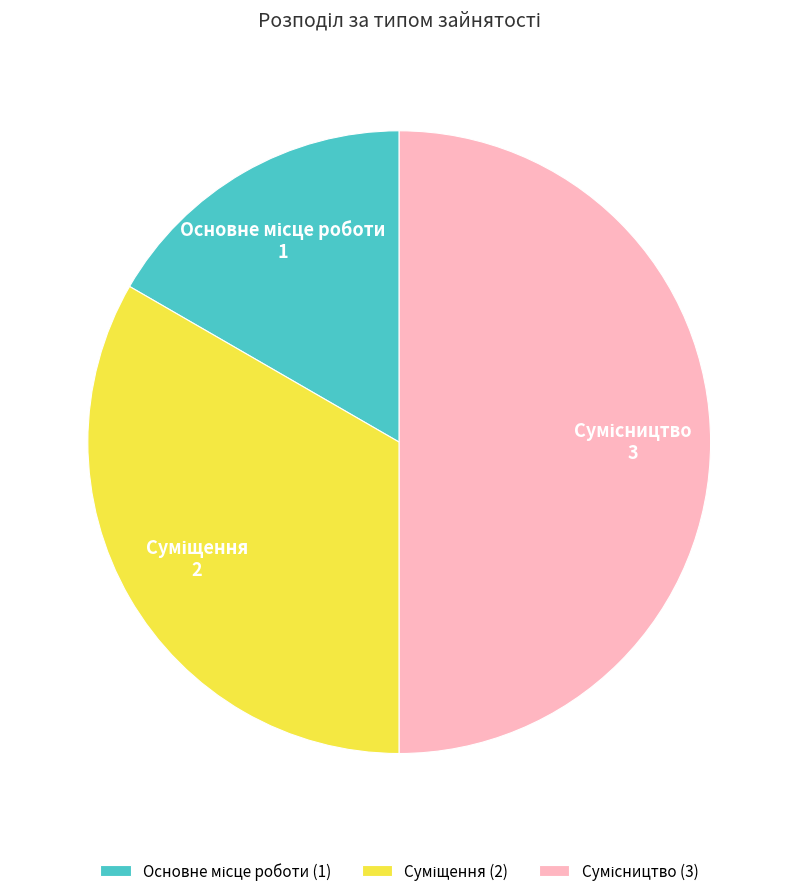

How many slices are in this pie chart?

3